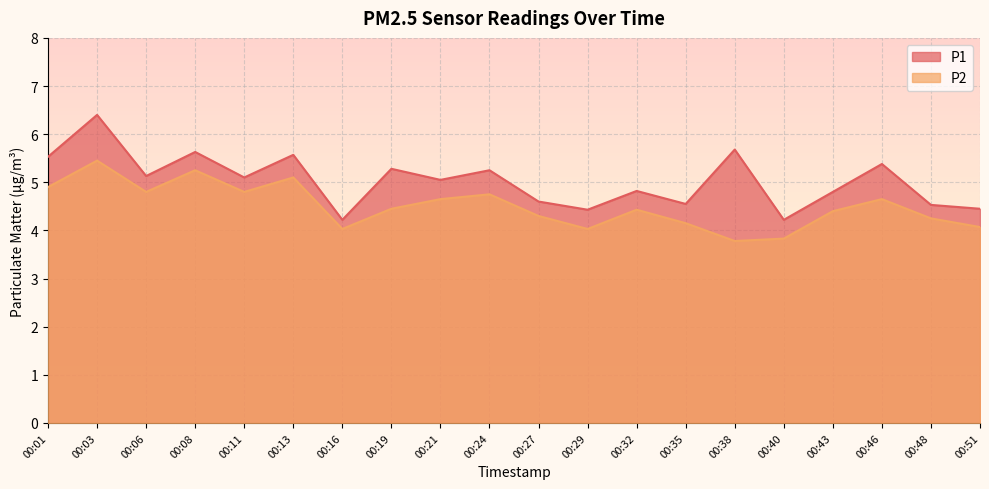

What is the difference between the maximum and second lowest values in the P1 series?

2.2